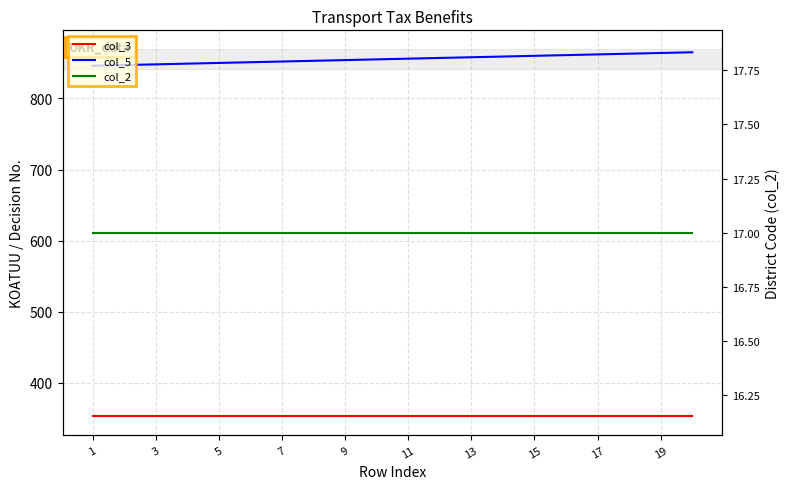

What is the smallest value displayed?

17.0